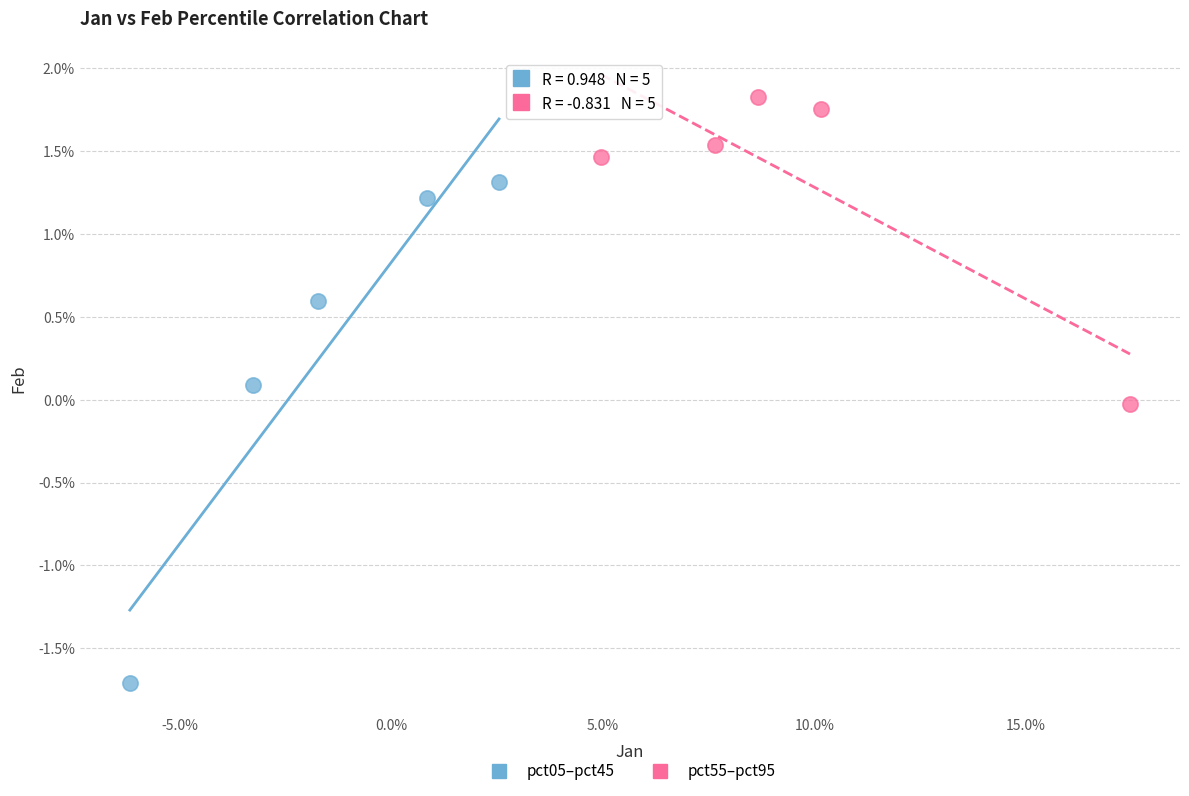

Which series contains the highest Y value?

pct55–pct95